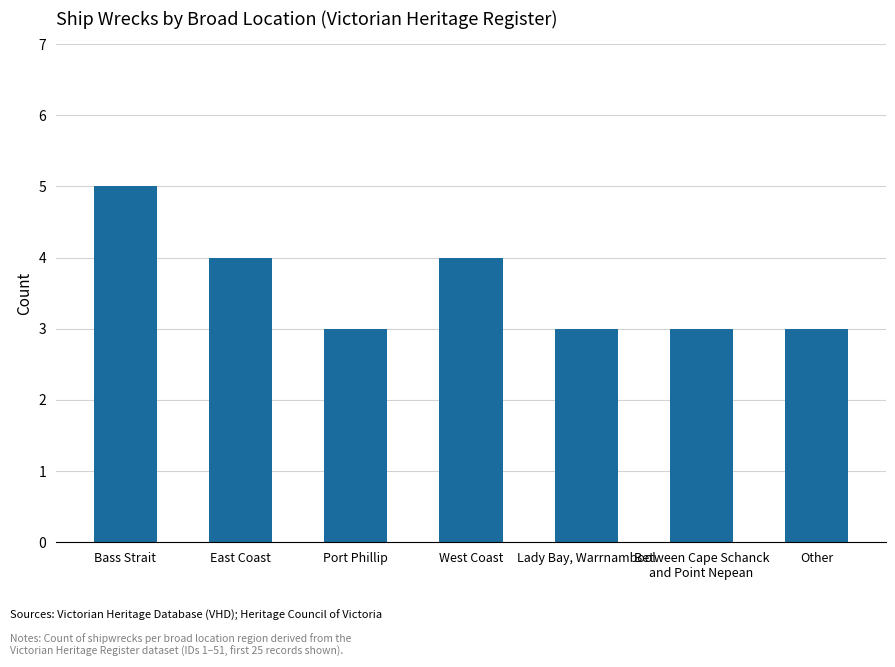

True or false: the data shows 3 at Between Cape Schanck
and Point Nepean.

True